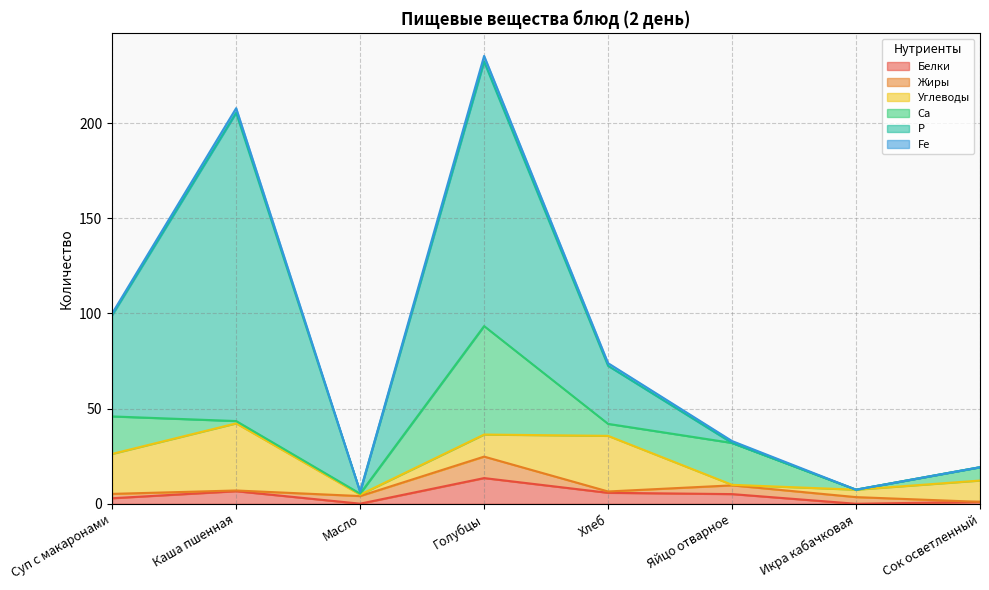

Which category has the lowest value in the Углеводы series?

Яйцо отварное